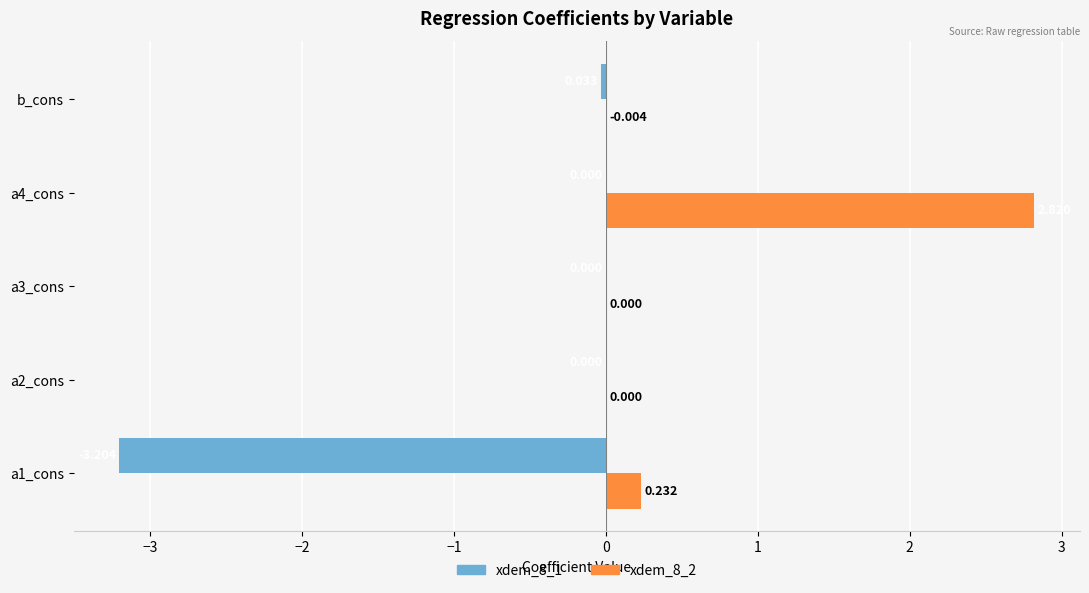

Is the value of xdem_8_2 at a2_cons greater than the value of xdem_8_1 at b_cons?

Yes